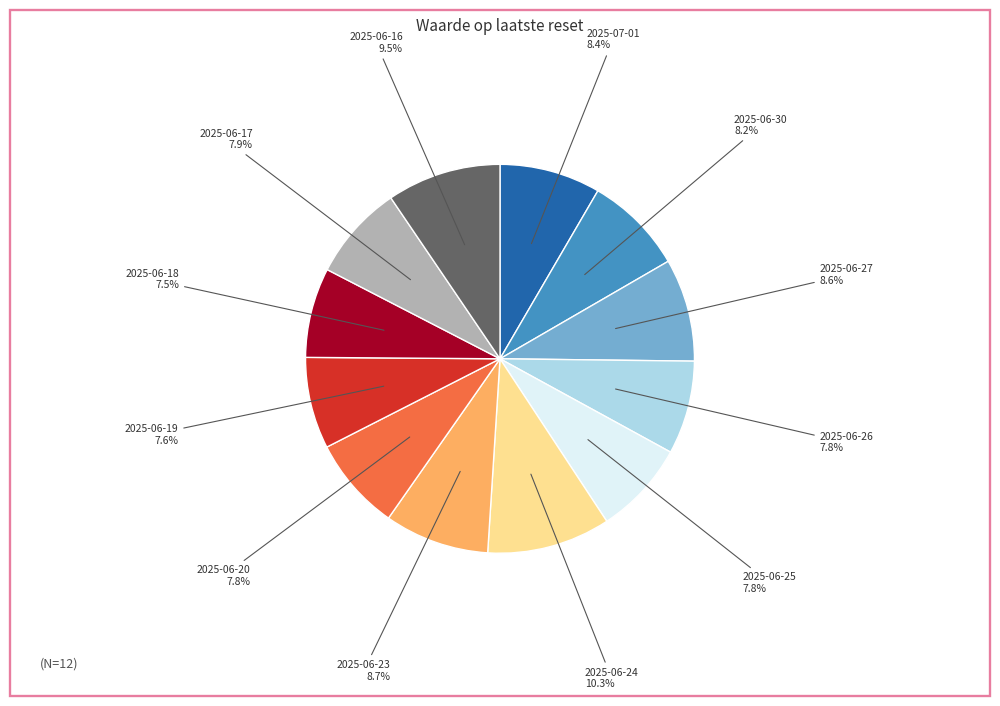

Which category has the biggest portion of the pie?

2025-06-24